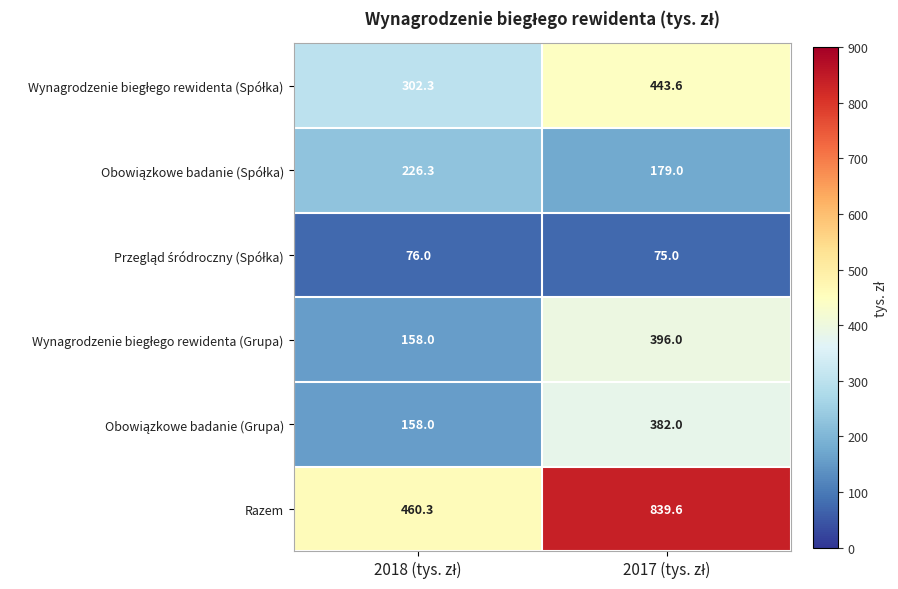

Count the number of categories in the chart.

2